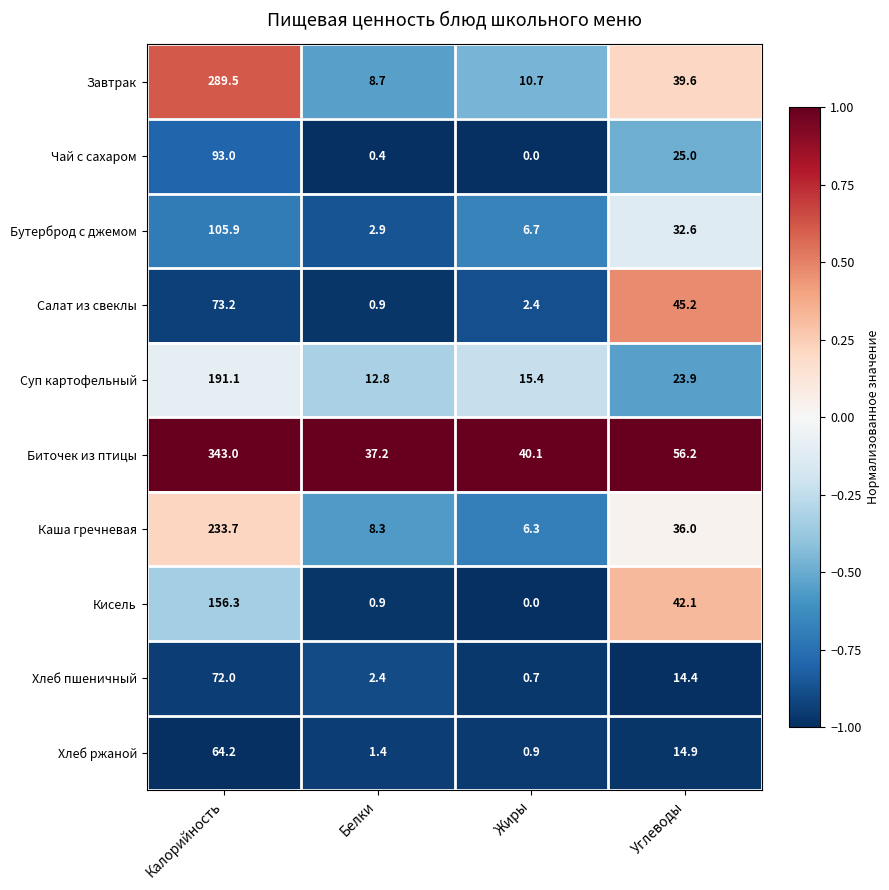

The Хлеб пшеничный series shows 0.8 at Белки. True or false?

False